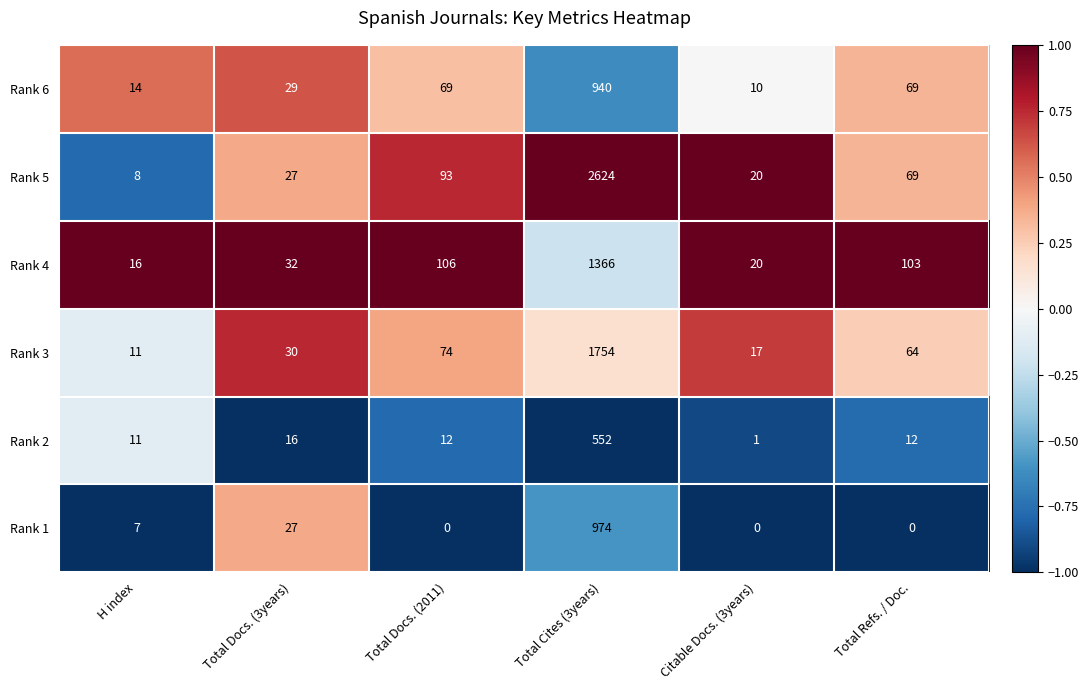

List the series in order of their peak value, highest first.

Rank 5, Rank 3, Rank 4, Rank 1, Rank 6, Rank 2